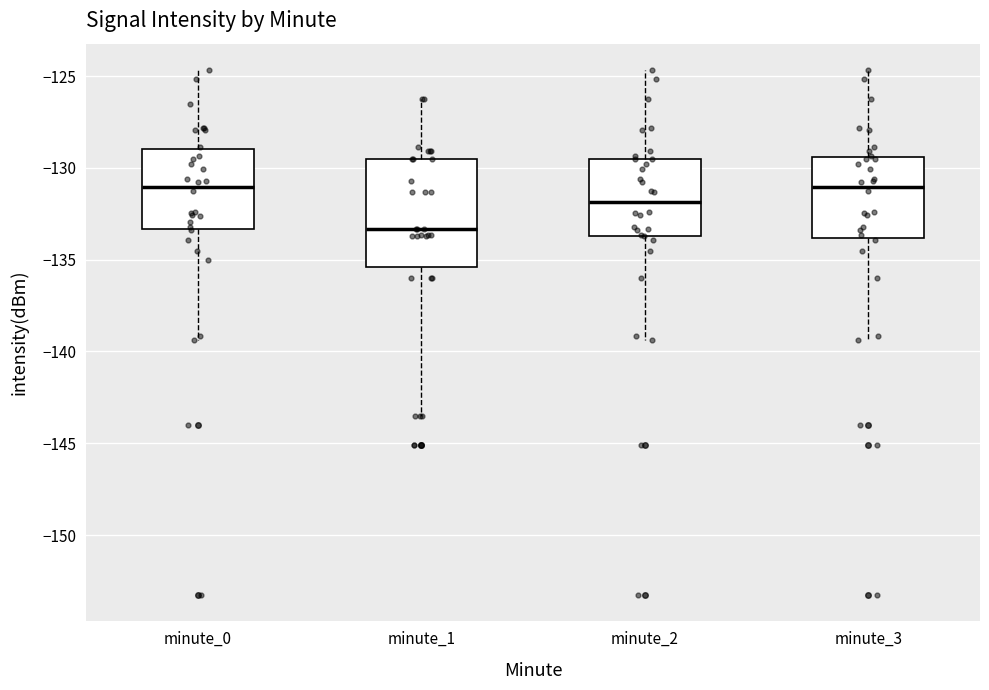

Comparing the boxes themselves (not the whiskers), which one is the tallest?

minute_1